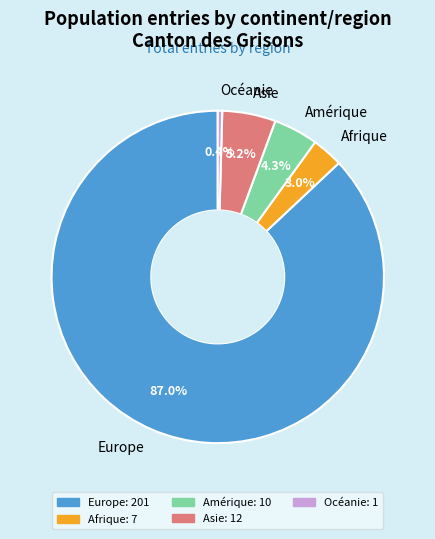

Count the number of slices in the pie.

5